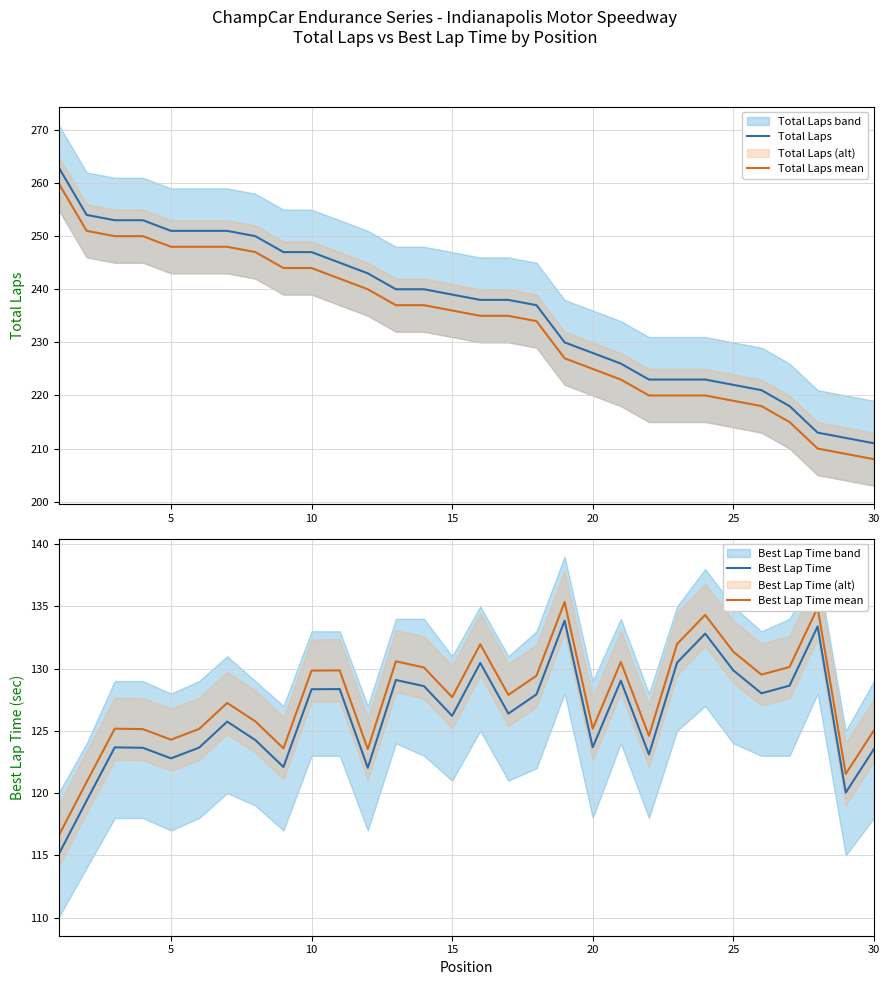

What is the difference between the maximum and minimum values in the Best Lap Time mean series?

18.8